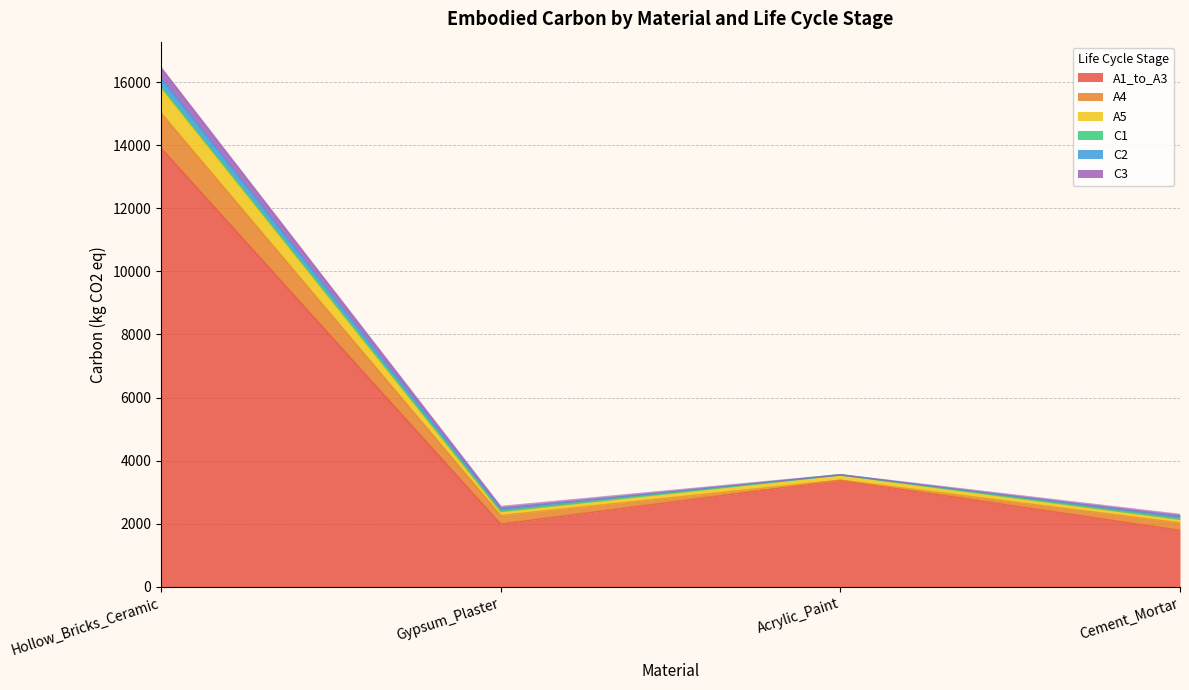

What is the difference between the maximum and second lowest values in the C1 series?

36.5